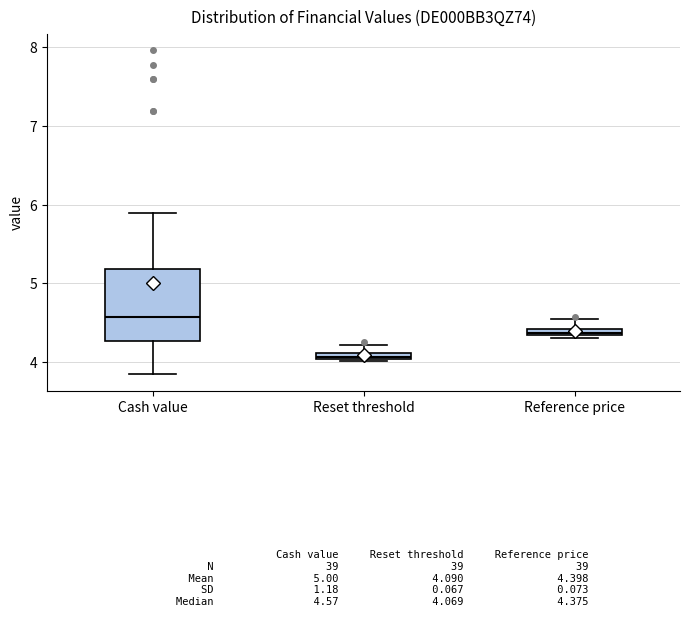

Where does the median line of the box for Cash value sit on the y-axis? The values are not printed on the chart, so give them approximately, as read against the axis.

4.6